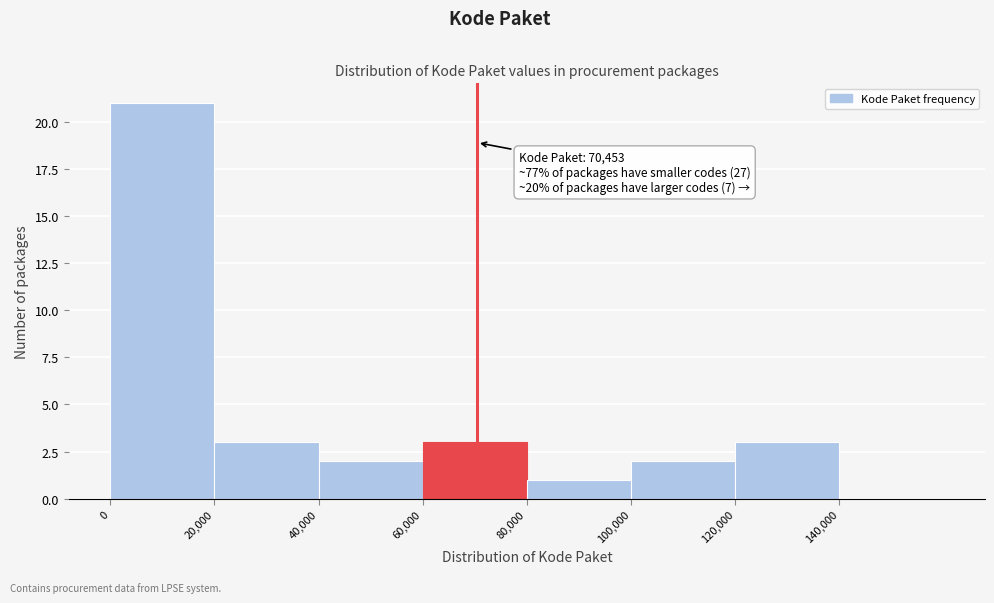

Which range on the x-axis has the tallest bar?

0 to 20000